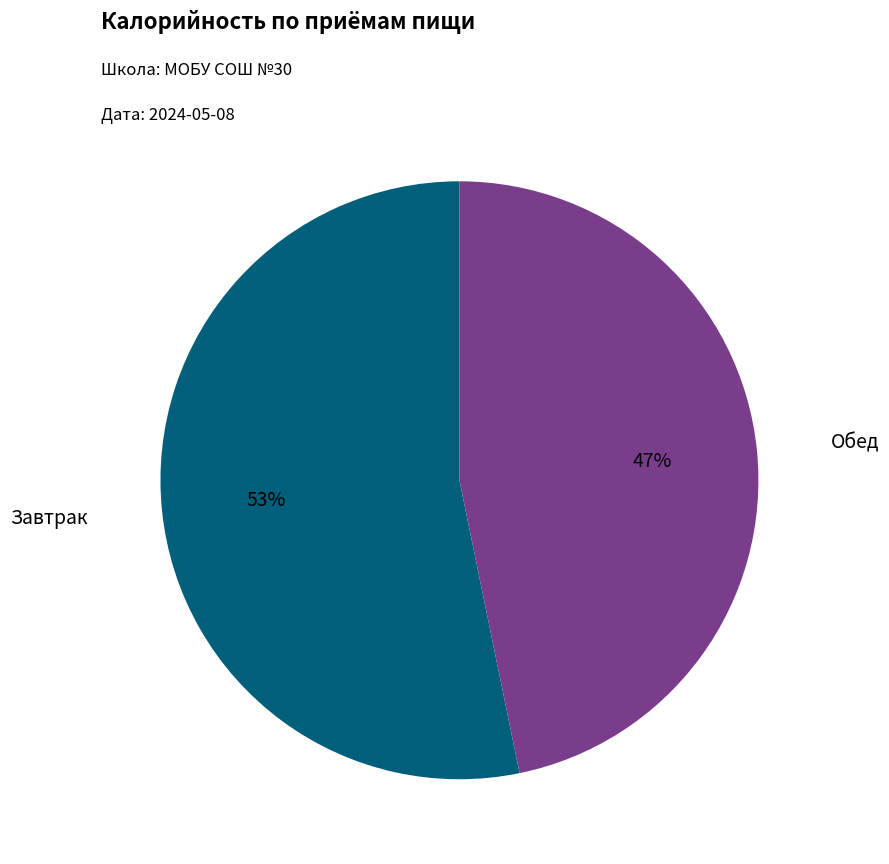

Does any single category account for the majority?

Yes